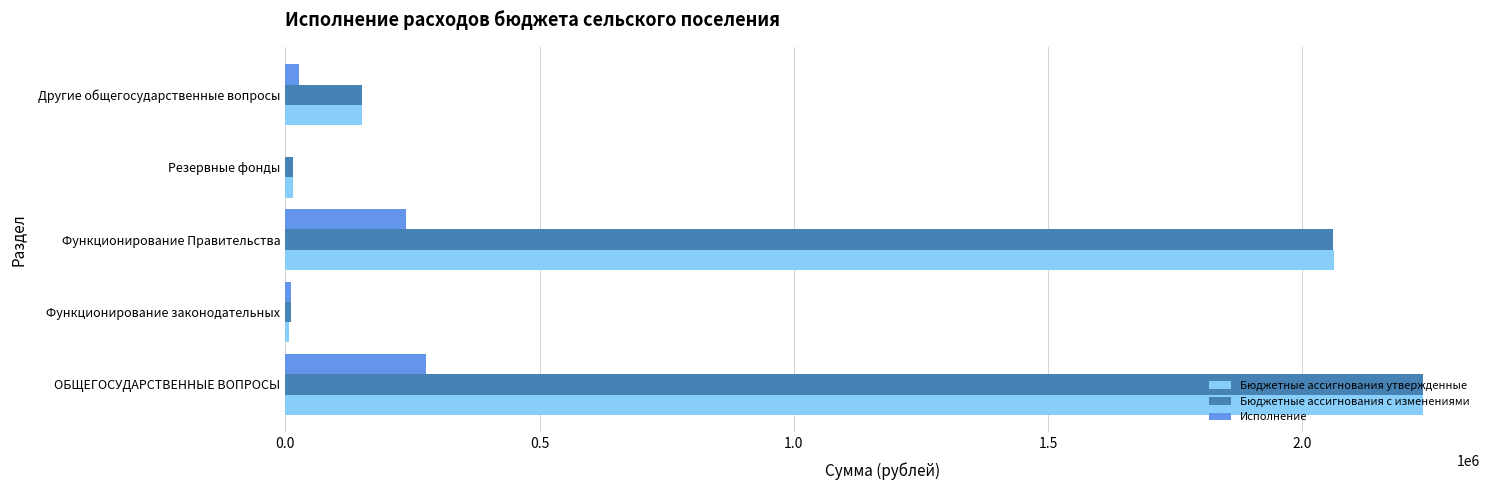

Is the value of Исполнение at Функционирование Правительства greater than the value of Бюджетные ассигнования утвержденные at Функционирование законодательных?

Yes